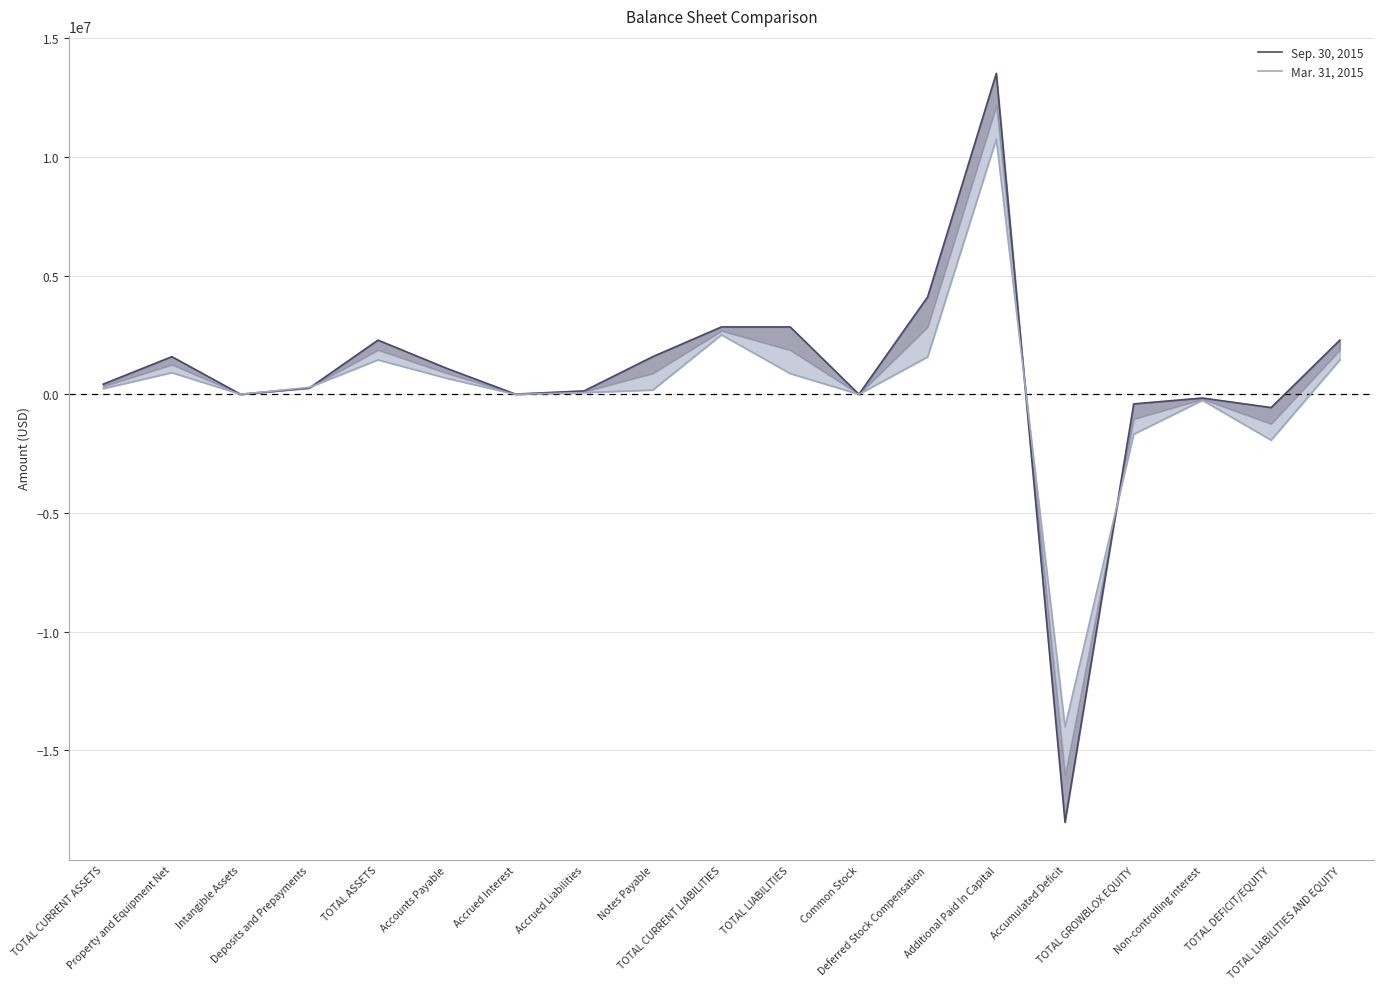

Reading left to right, what are all the values shown in this chart?

Sep. 30, 2015: TOTAL CURRENT ASSETS=428981	Property and Equipment Net=1587364	Intangible Assets=3555	Deposits and Prepayments=264406	TOTAL ASSETS=2284306	Accounts Payable=1096447	Accrued Interest=10572	Accrued Liabilities=145062	Notes Payable=1588858	TOTAL CURRENT LIABILITIES=2840939	TOTAL LIABILITIES=2840939	Common Stock=4631	Deferred Stock Compensation=4102752	Additional Paid In Capital=13522374	Accumulated Deficit=-18031270	TOTAL GROWBLOX EQUITY=-401513	Non-controlling interest=-155120	TOTAL DEFICIT/EQUITY=-556633	TOTAL LIABILITIES AND EQUITY=2284306
Mar. 31, 2015: TOTAL CURRENT ASSETS=240374	Property and Equipment Net=913642	Intangible Assets=3555	Deposits and Prepayments=293920	TOTAL ASSETS=1451491	Accounts Payable=677230	Accrued Interest=230	Accrued Liabilities=72776	Notes Payable=180000	TOTAL CURRENT LIABILITIES=2507182	TOTAL LIABILITIES=875474	Common Stock=3597	Deferred Stock Compensation=1573033	Additional Paid In Capital=10751690	Accumulated Deficit=-14008525	TOTAL GROWBLOX EQUITY=-1680205	Non-controlling interest=-250960	TOTAL DEFICIT/EQUITY=-1931165	TOTAL LIABILITIES AND EQUITY=1451491